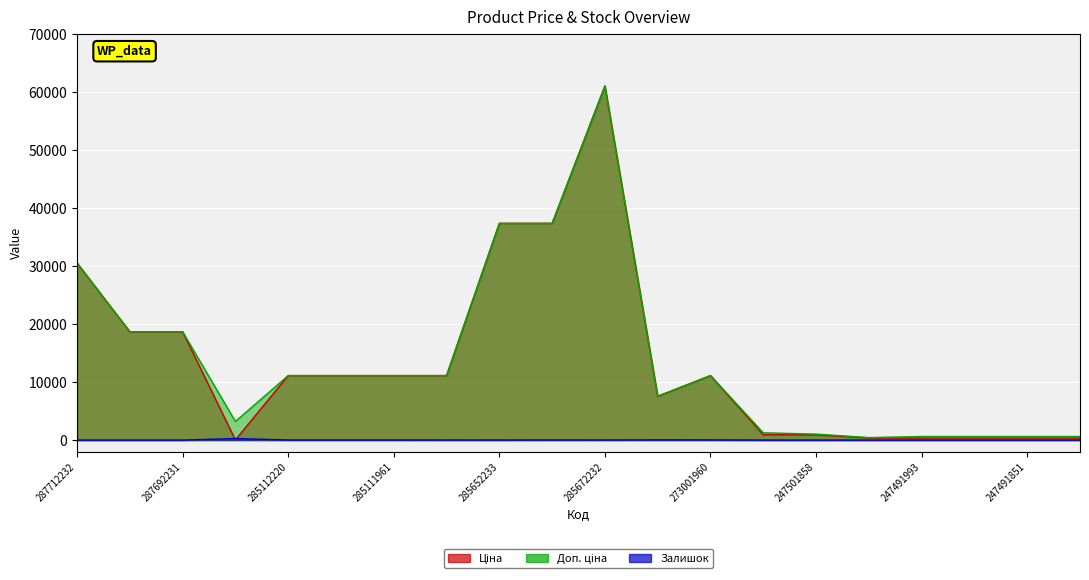

What is the total value across all series at 247501844?

802.9